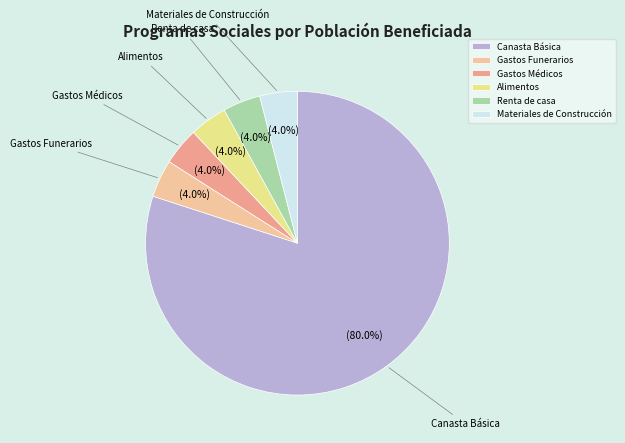

How much of the chart is everything except Renta de casa?

96.0%